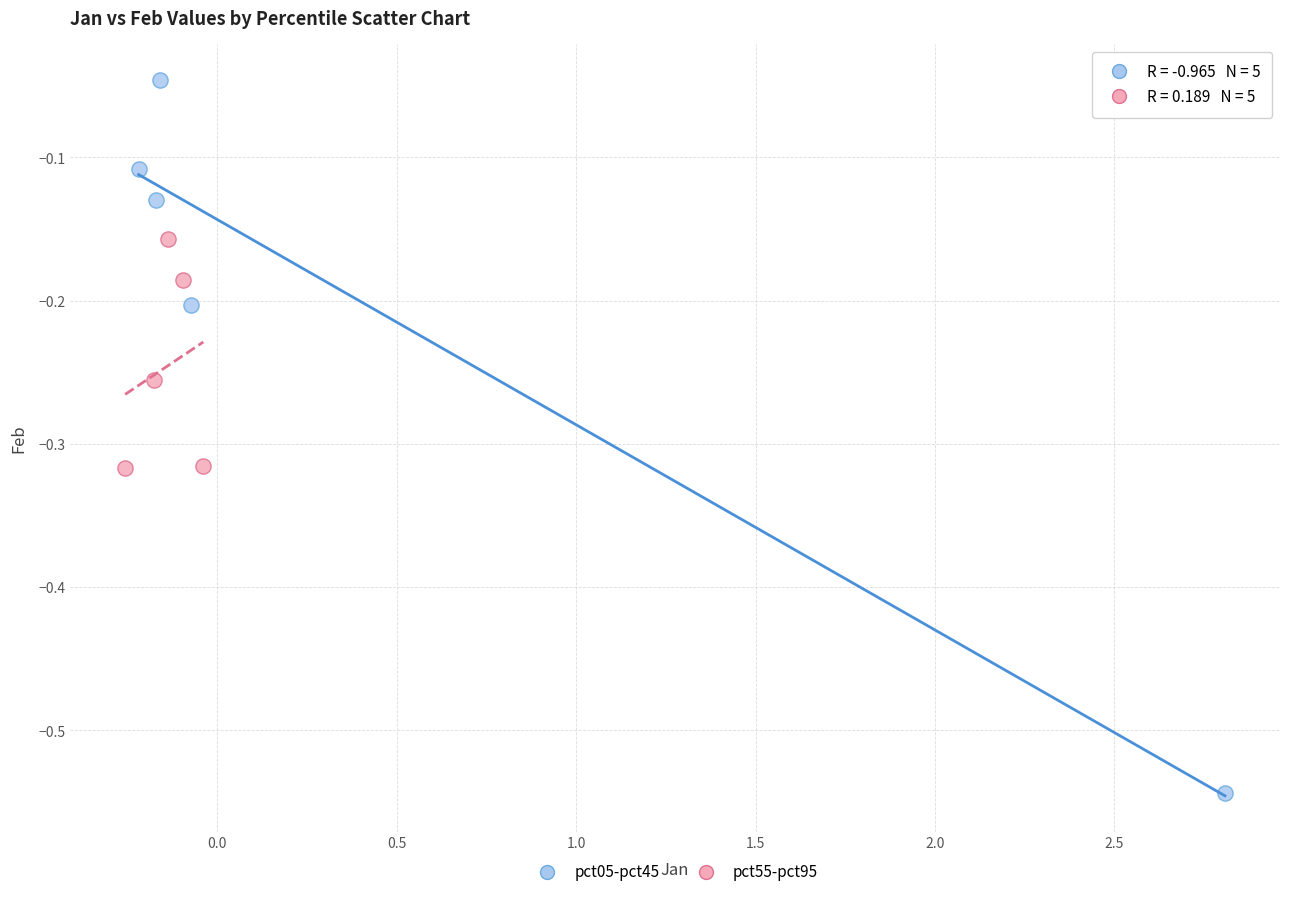

Which series contains the lowest Y value?

pct05-pct45